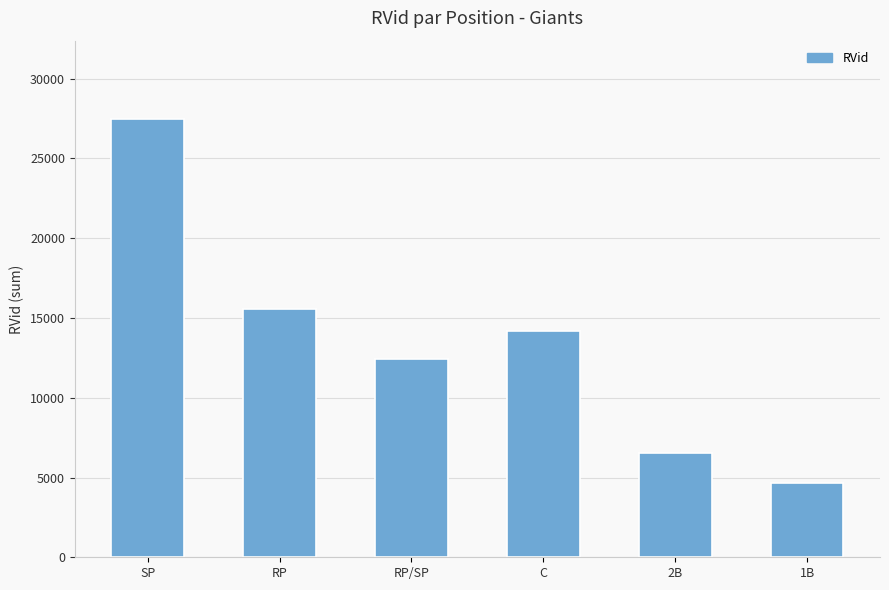

What is the ratio of the value at RP/SP to the value at SP?

0.5